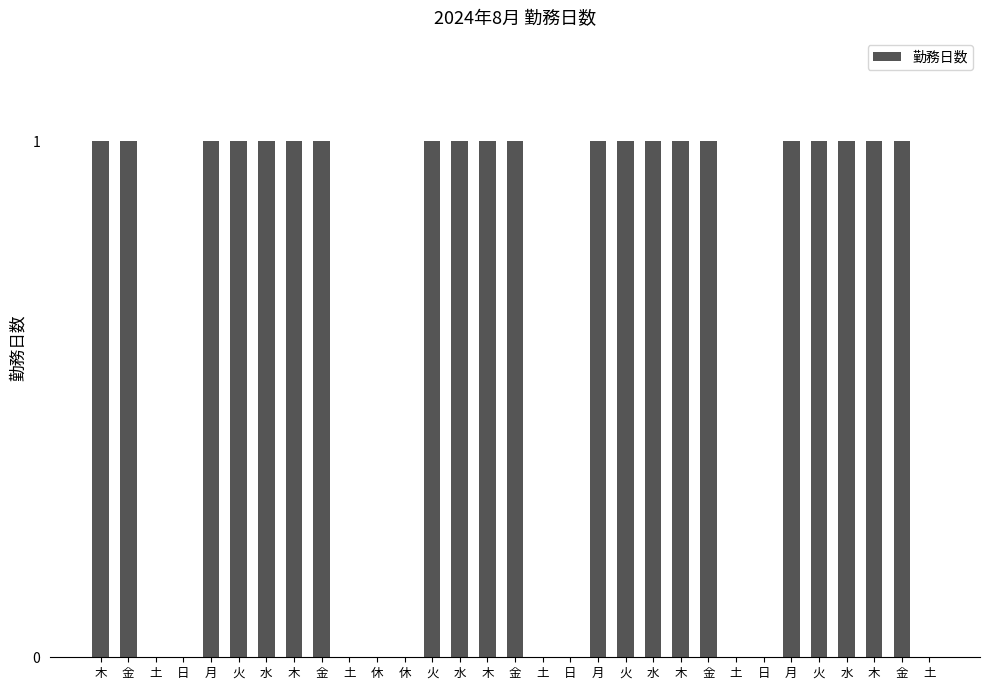

List the labels in order of value, largest first.

木, 金, 月, 火, 水, 木, 金, 火, 水, 木, 金, 月, 火, 水, 木, 金, 月, 火, 水, 木, 金, 土, 日, 土, 休, 休, 土, 日, 土, 日, 土